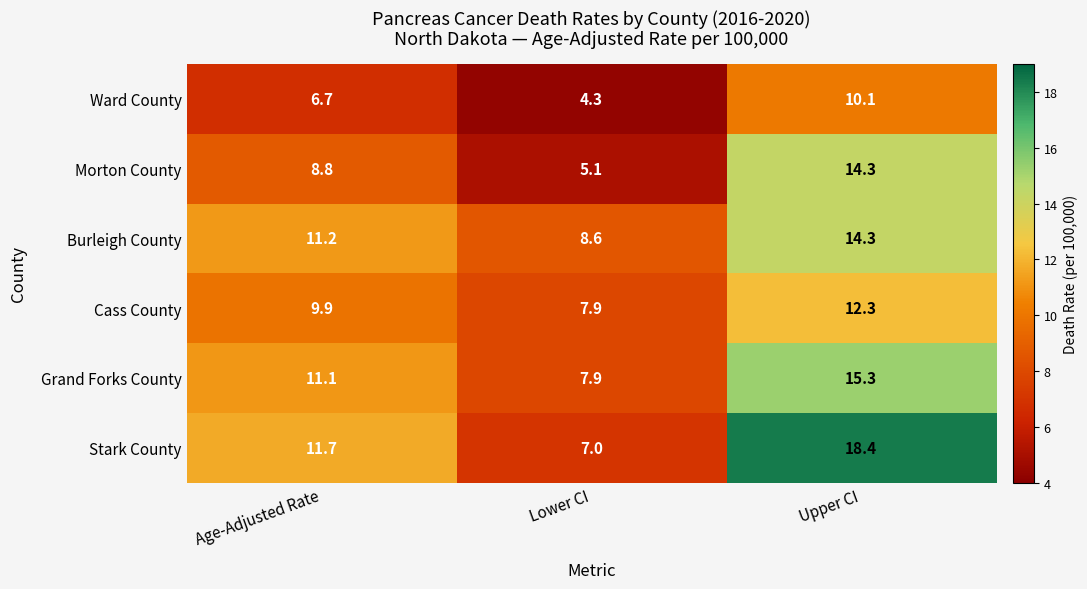

At which label does Stark County first exceed 11?

Age-Adjusted Rate